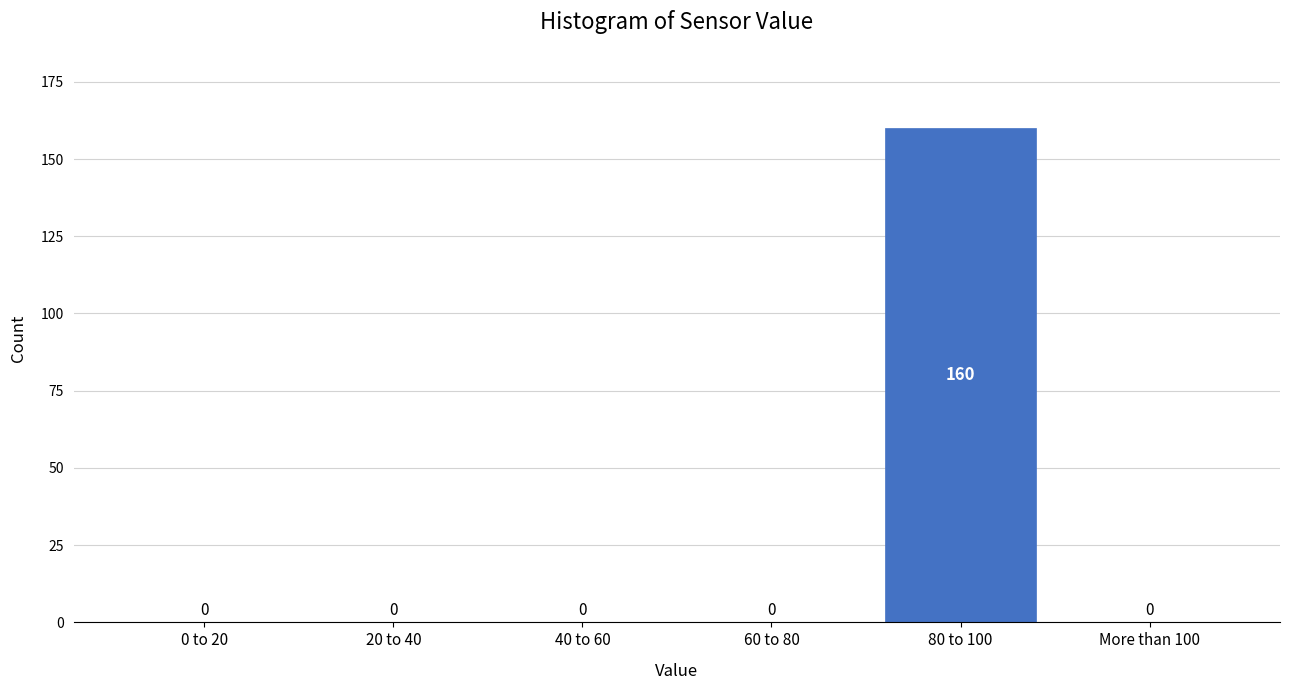

Reading left to right, list all the values displayed in this chart.

0 to 20=0	20 to 40=0	40 to 60=0	60 to 80=0	80 to 100=160	More than 100=0